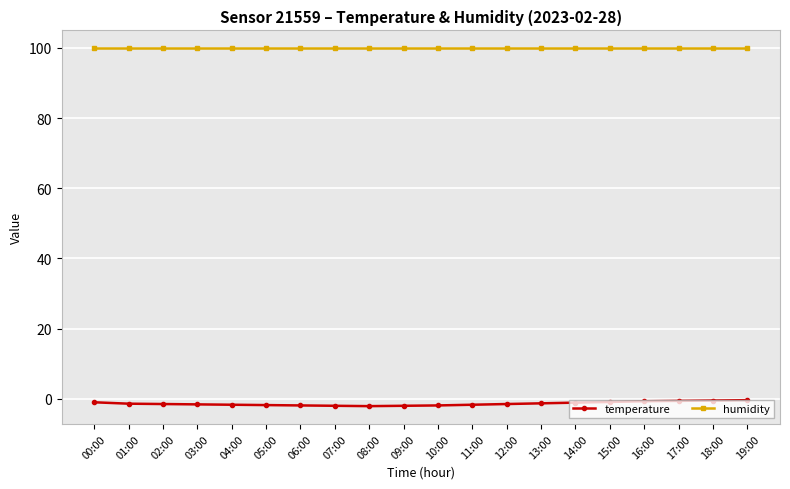

What is the label of the 6th point from the left?

05:00